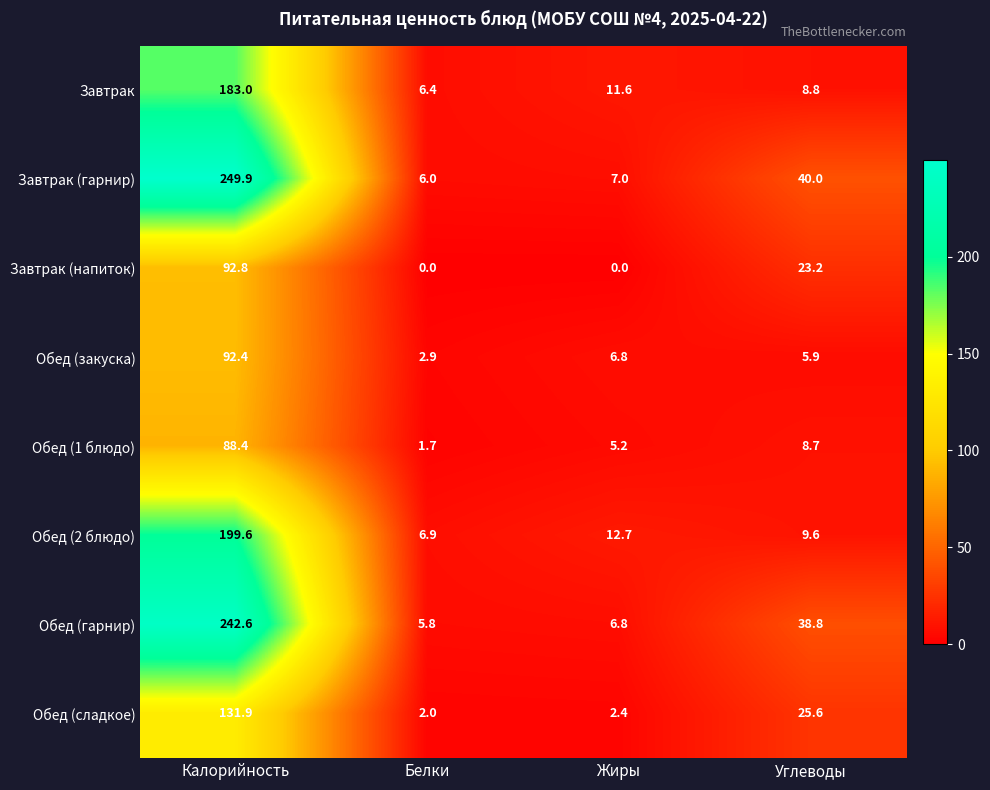

Where does the Завтрак (гарнир) series first go above 40?

Калорийность